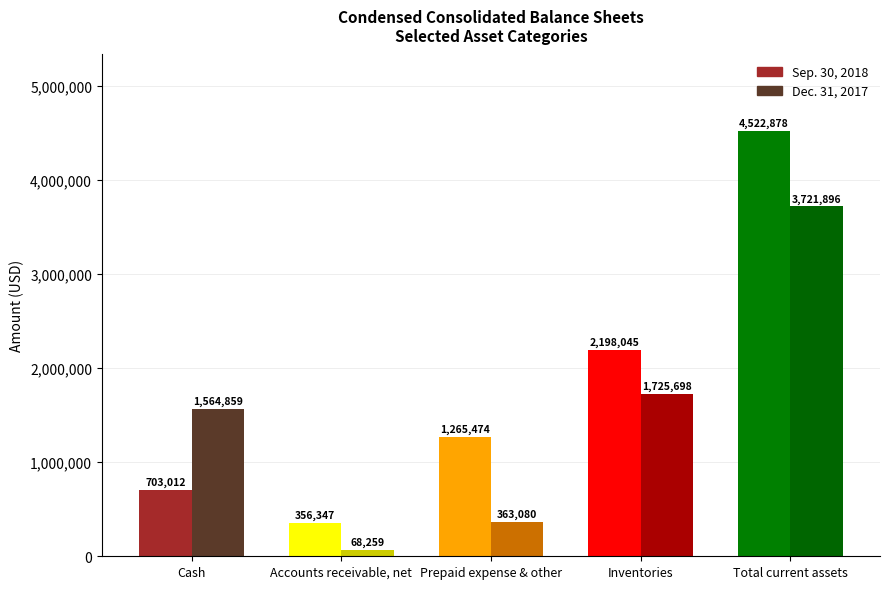

How many bars are there in total?

10